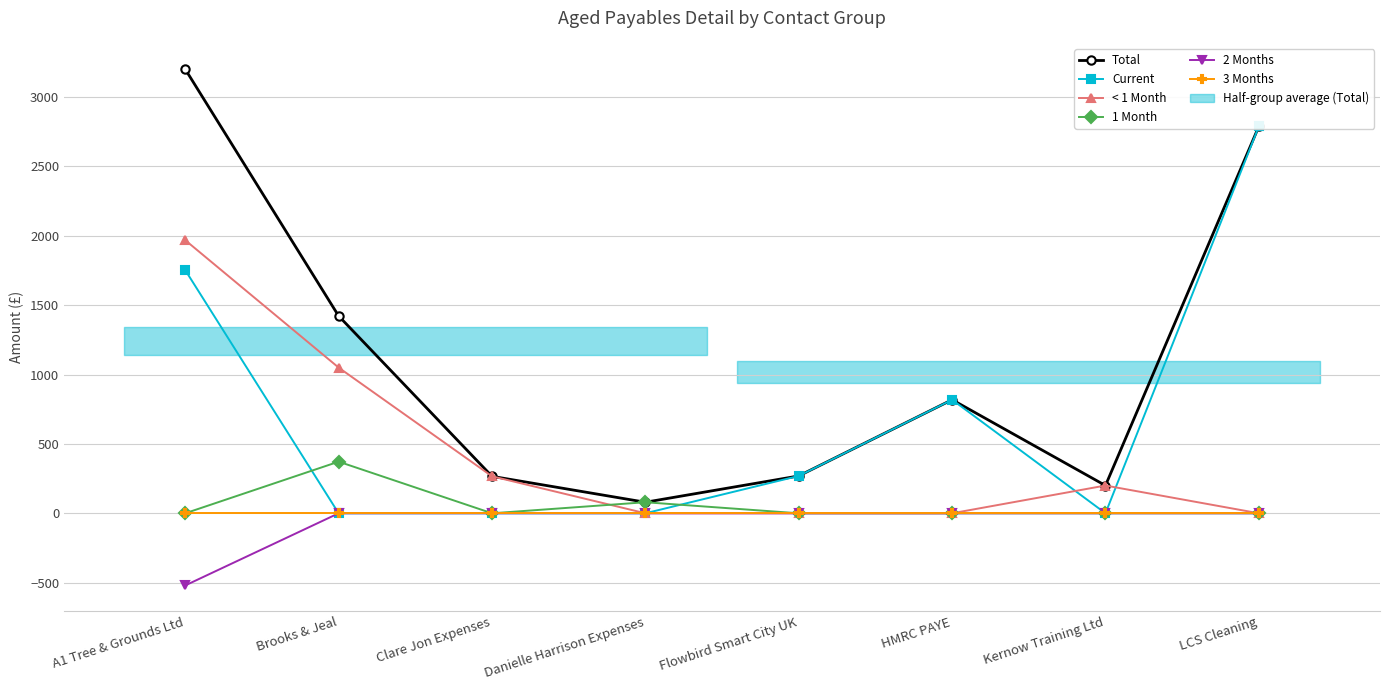

True or false: < 1 Month has more than 1 points higher than both neighbors.

False